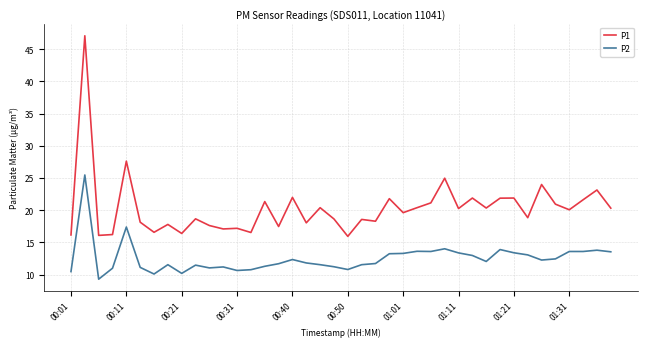

Which series has the widest spread of values?

P1